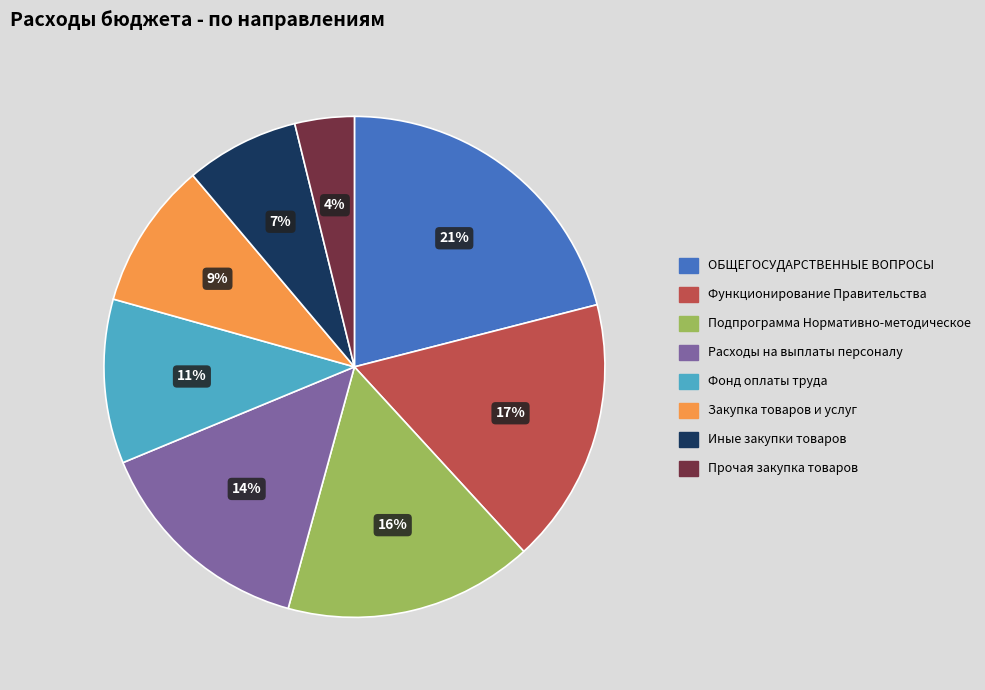

To the nearest percent, what percentage of the pie is Прочая закупка товаров?

4%